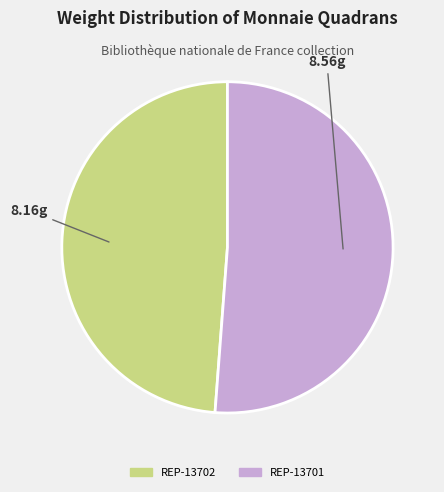

Is the sum of REP-13702 and REP-13701 greater than half?

Yes